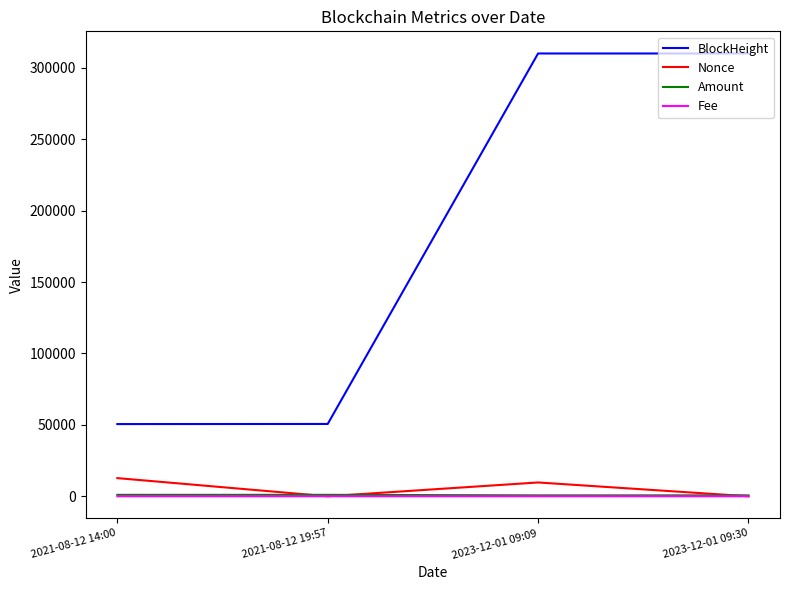

How many times do Nonce and Amount cross each other?

3